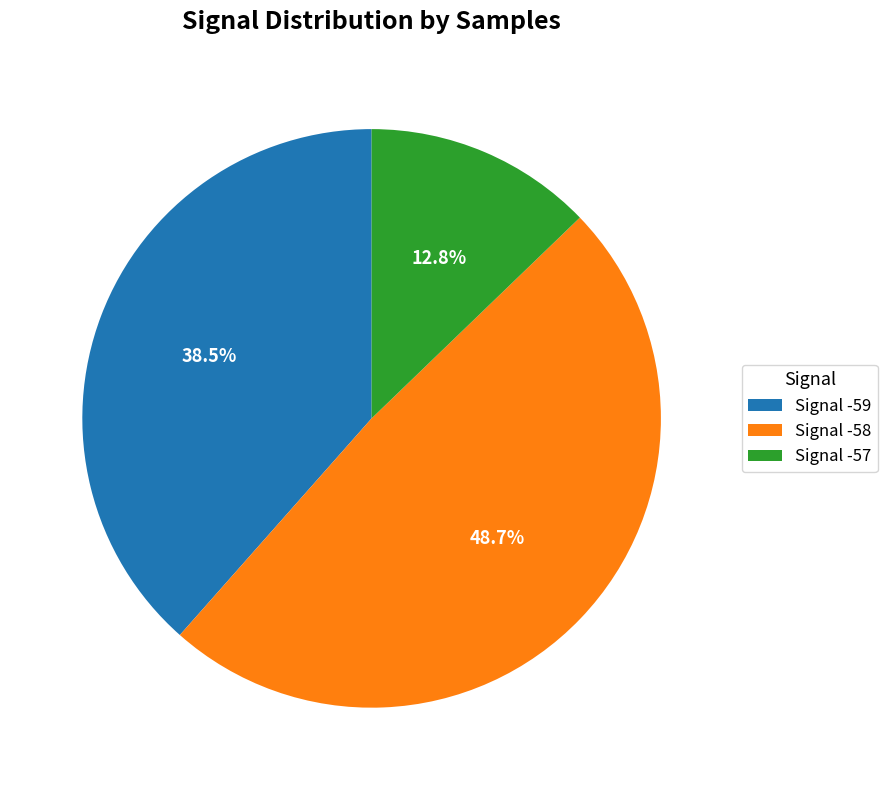

Rank the categories by value from highest to lowest.

Signal -58, Signal -59, Signal -57